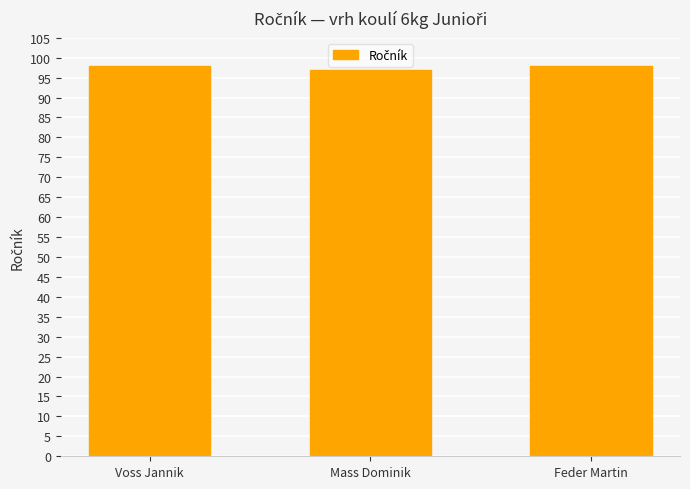

Is it true that the value at Voss Jannik is 47?

False